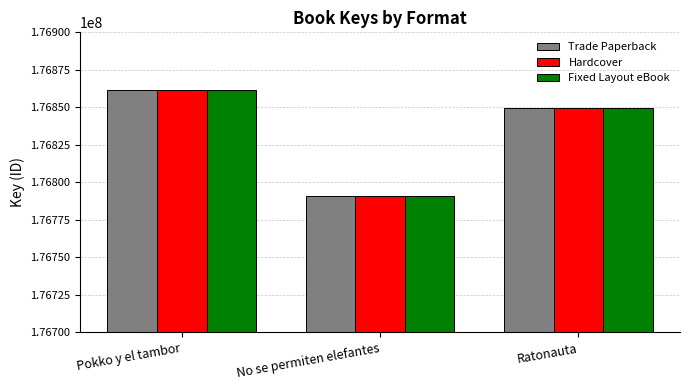

Reading left to right, list all the values displayed in this chart.

Trade Paperback: Pokko y el tambor=176861388	No se permiten elefantes=176790935	Ratonauta=176849872
Hardcover: Pokko y el tambor=176861388	No se permiten elefantes=176790935	Ratonauta=176849872
Fixed Layout eBook: Pokko y el tambor=176861388	No se permiten elefantes=176790935	Ratonauta=176849872